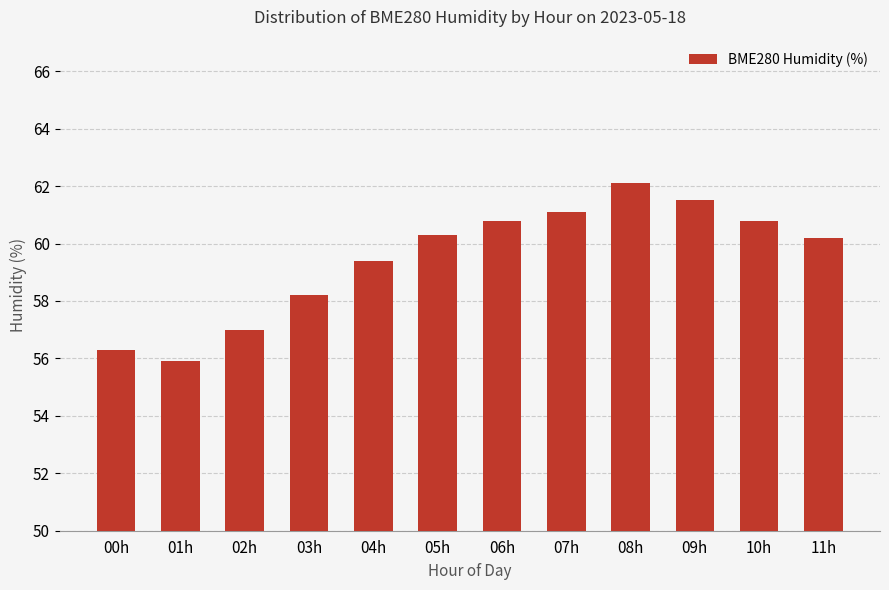

The chart shows a value of 55.9 at 01h. True or false?

True